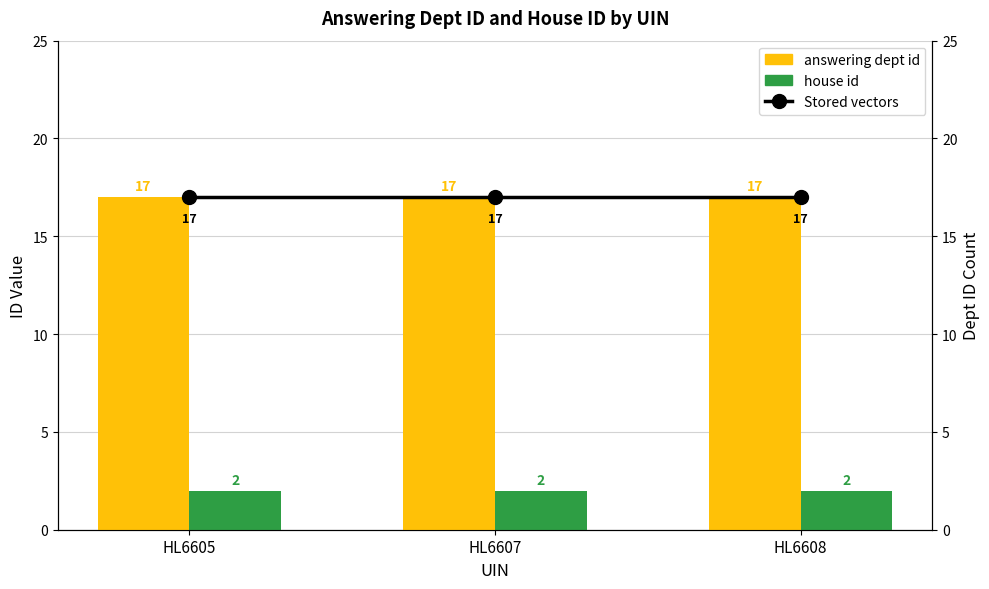

Reading left to right, transcribe all the data shown in this chart.

answering dept id: HL6605=17	HL6607=17	HL6608=17
house id: HL6605=2	HL6607=2	HL6608=2
Stored vectors: HL6605=17	HL6607=17	HL6608=17